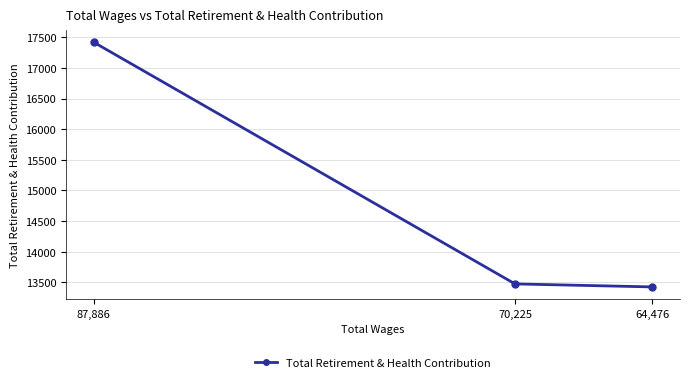

What is the greatest value displayed?

17417